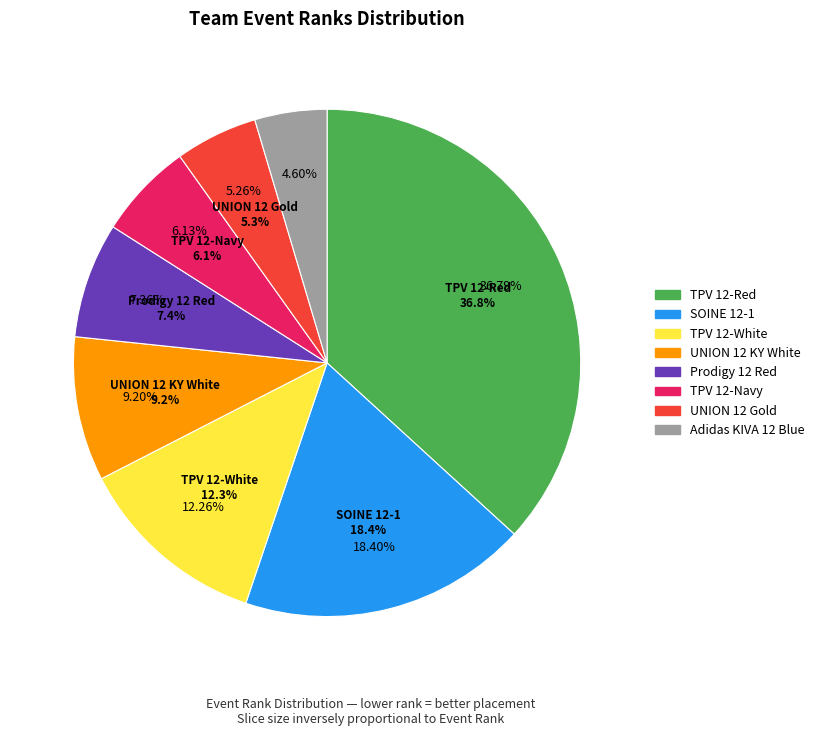

Does TPV 12-Red account for over 50% of the chart?

No